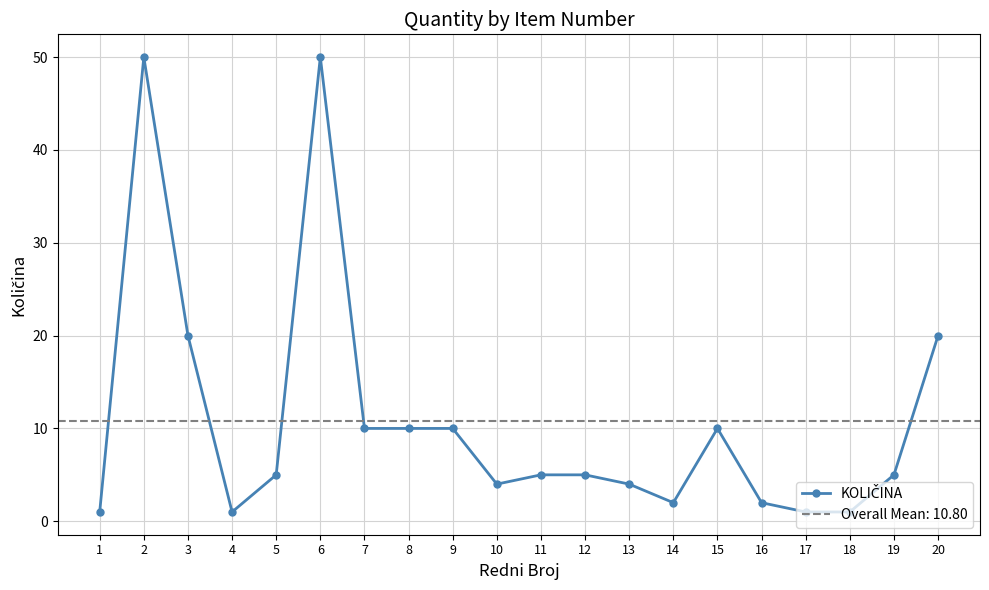

How many values are below 5?

8